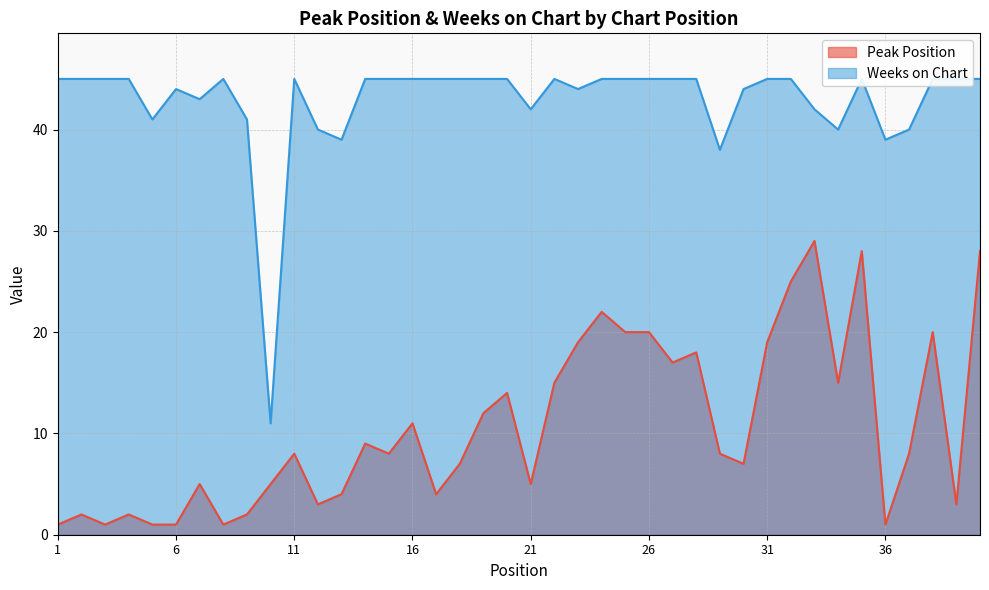

Which series changed the most between 6 and 23?

Peak Position